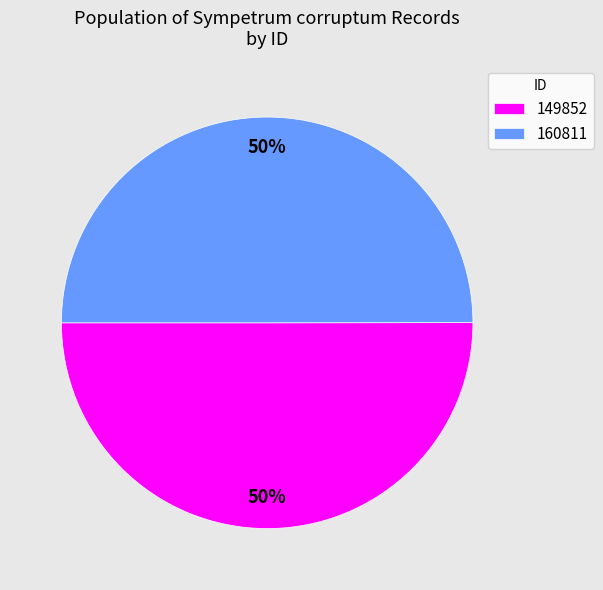

The 160811 slice represents 50% of the pie. True or false?

True